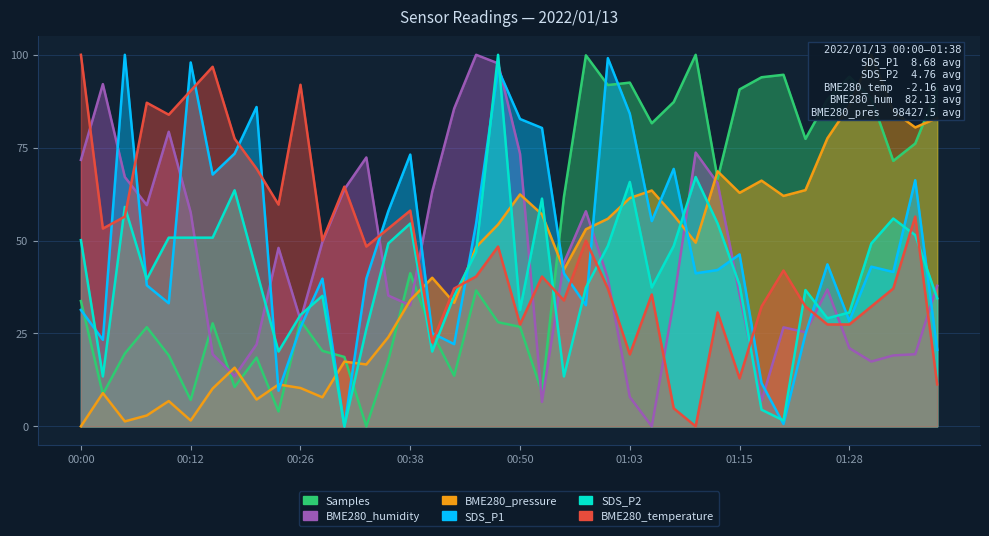

Is the value of BME280_humidity at 36 greater than the value of SDS_P1 at 38?

No